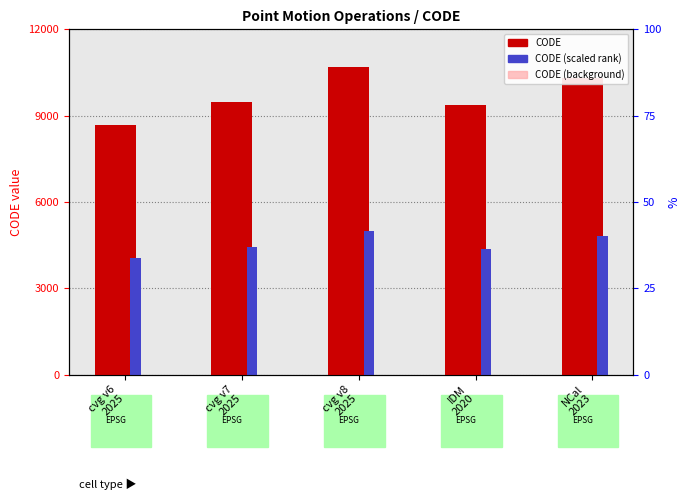

What is the minimum value for CODE?

8676.0